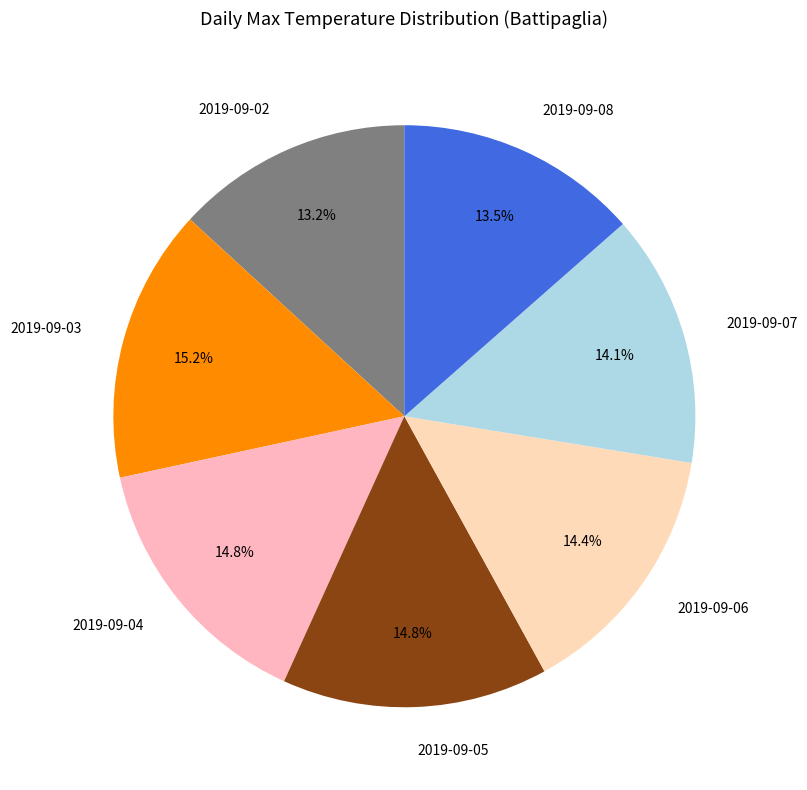

What is the ratio of the value at 2019-09-06 to the value at 2019-09-05?

1.0